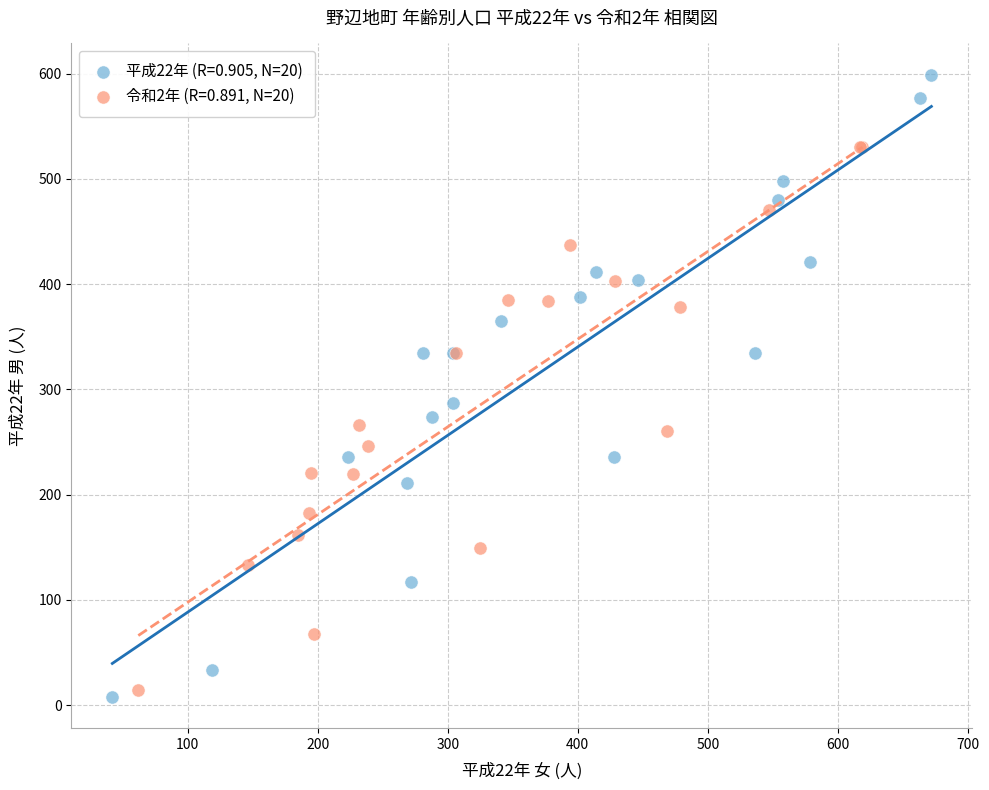

Which series has the largest Y range (max minus min)?

平成22年 (R=0.905, N=20)